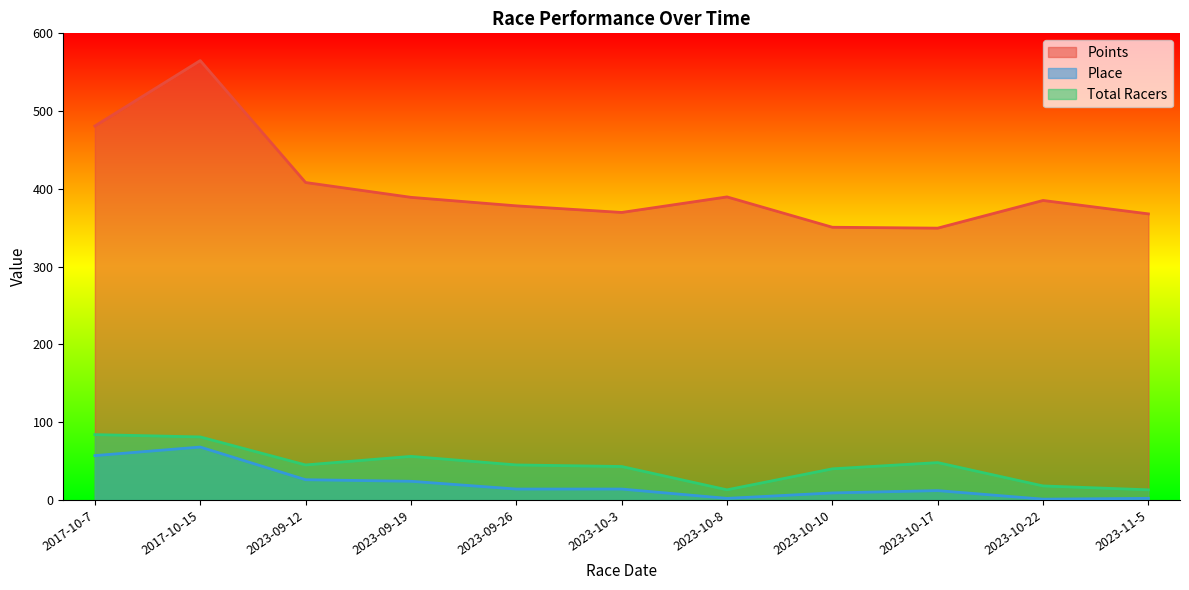

Between 2017-10-15 and 2023-10-8, which series saw the biggest shift?

Points